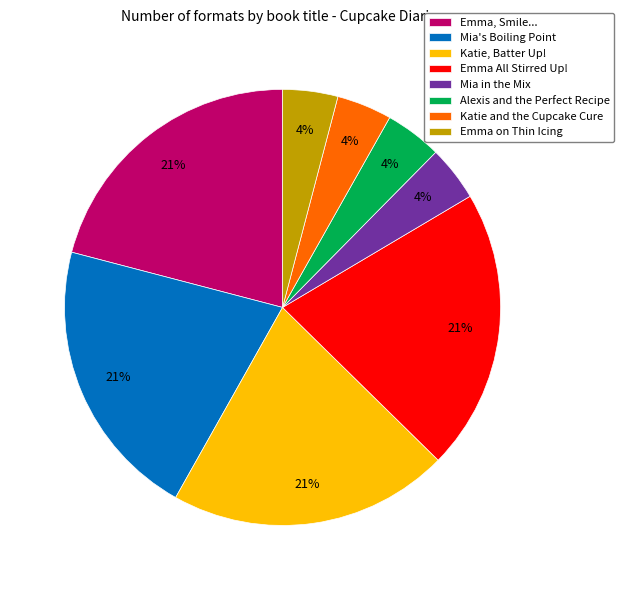

To the nearest percent, what portion does Alexis and the Perfect Recipe represent?

4%